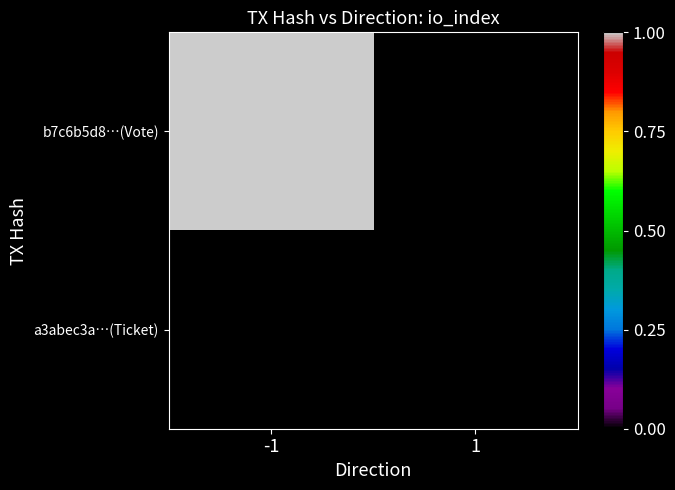

How many data points does each series have?

2